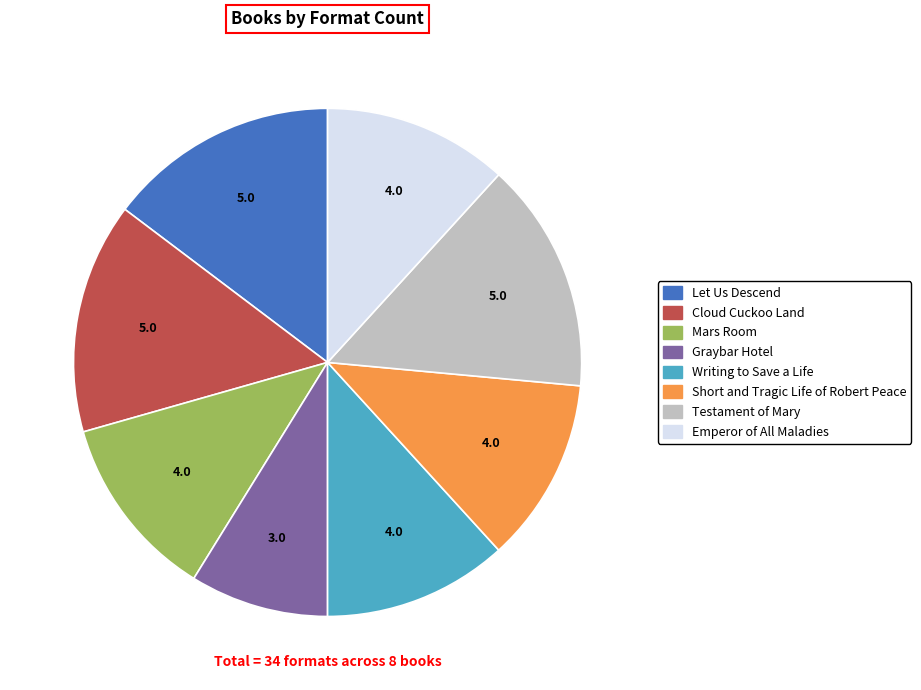

Which has a higher value, Mars Room or Testament of Mary?

Testament of Mary